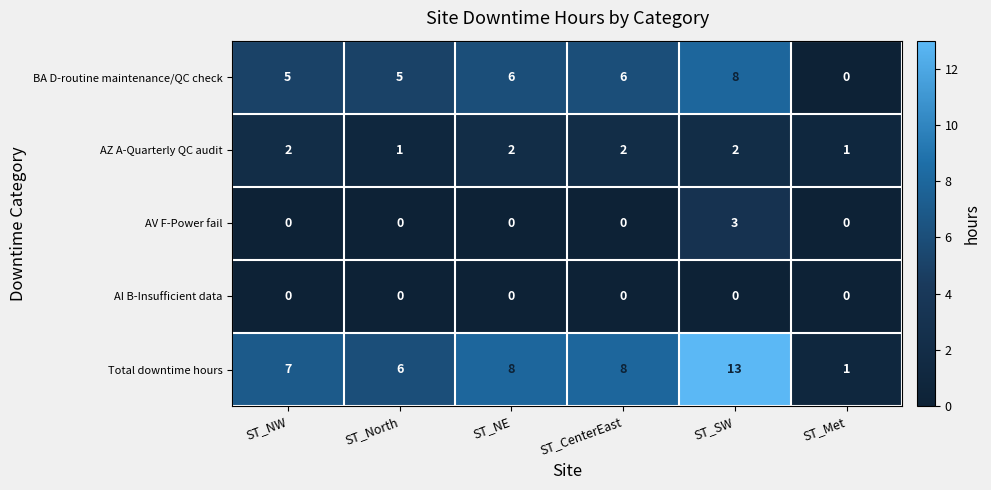

Reading left to right, transcribe all the data shown in this chart.

BA D-routine maintenance/QC check: 5	5	6	6	8	0
AZ A-Quarterly QC audit: 2	1	2	2	2	1
AV F-Power fail: 0	0	0	0	3	0
AI B-Insufficient data: 0	0	0	0	0	0
Total downtime hours: 7	6	8	8	13	1